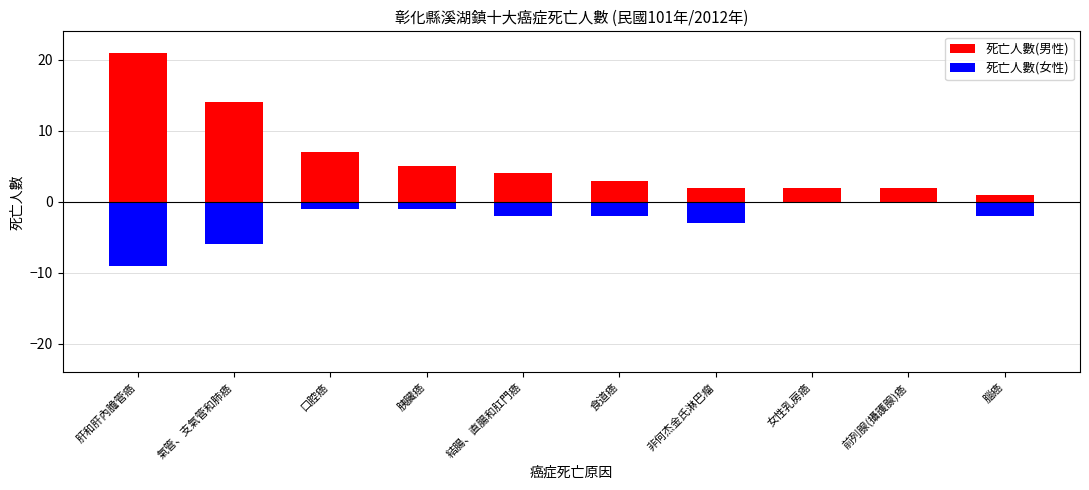

How many values in 死亡人數(女性) are below zero?

8